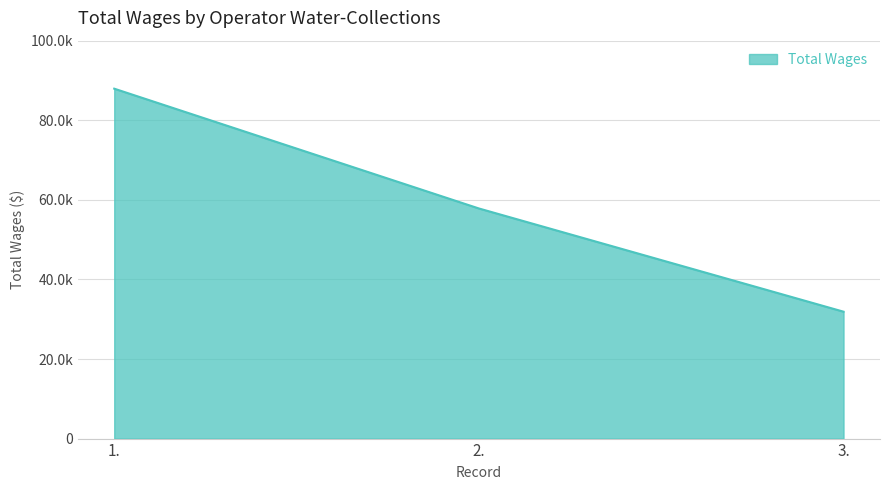

What is the greatest value displayed?

87937